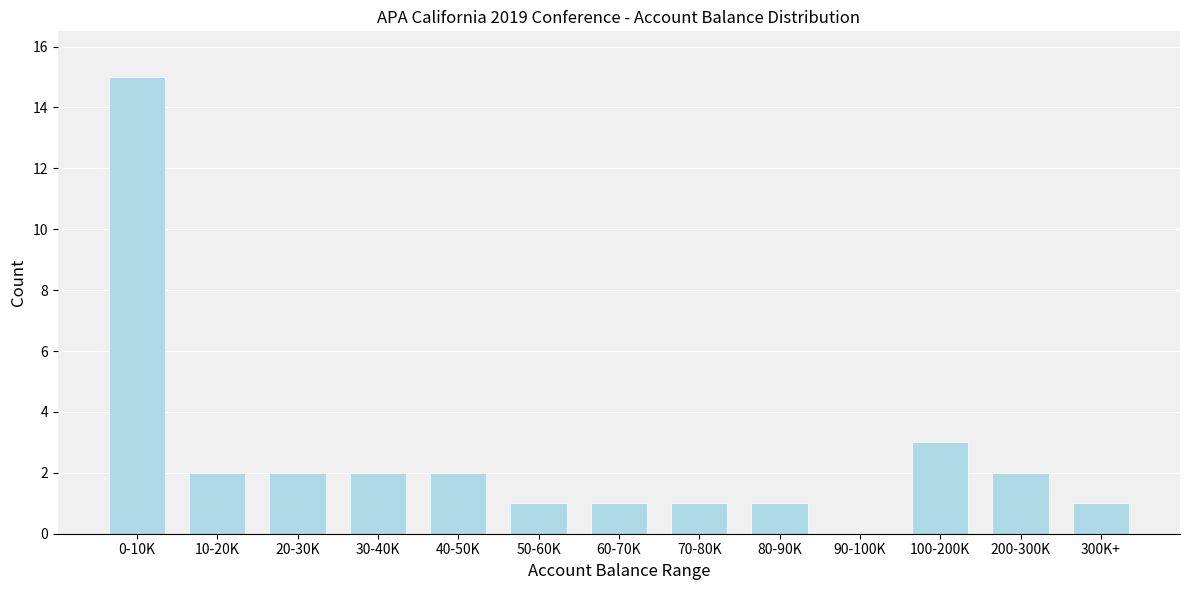

Reading left to right, extract all data points from this chart.

0-10K=15	10-20K=2	20-30K=2	30-40K=2	40-50K=2	50-60K=1	60-70K=1	70-80K=1	80-90K=1	90-100K=0	100-200K=3	200-300K=2	300K+=1